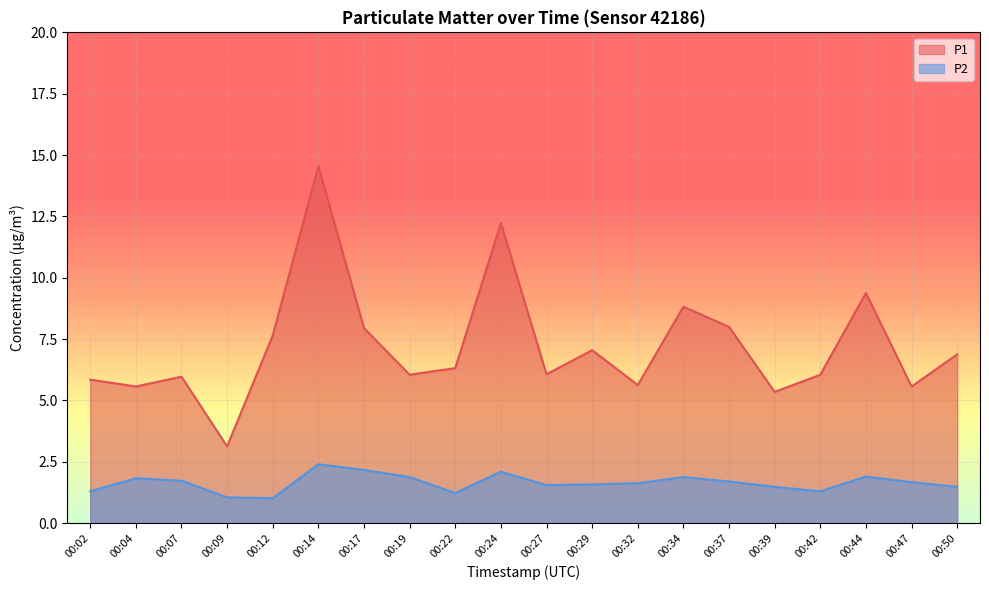

Where is P2 nearest to the value 1?

00:12